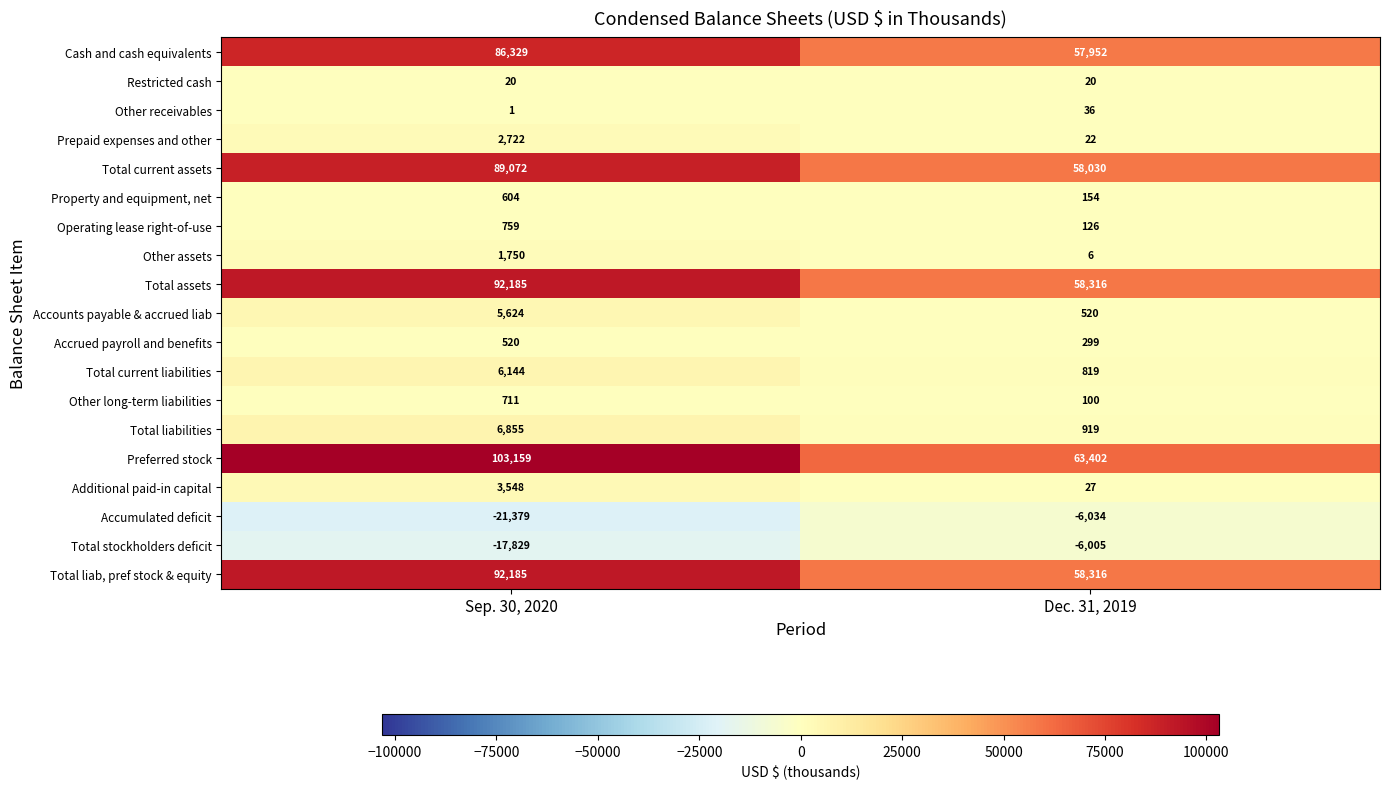

How many series are shown in this chart?

19